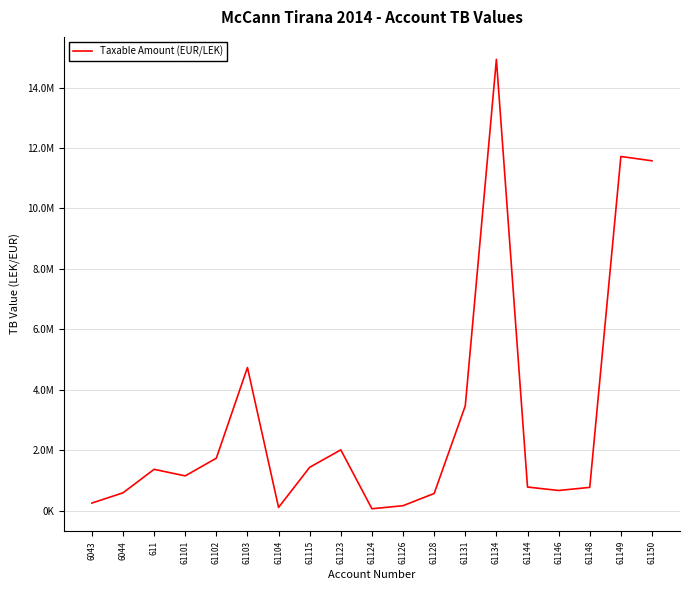

The value at 61126 is 256112.7. True or false?

False